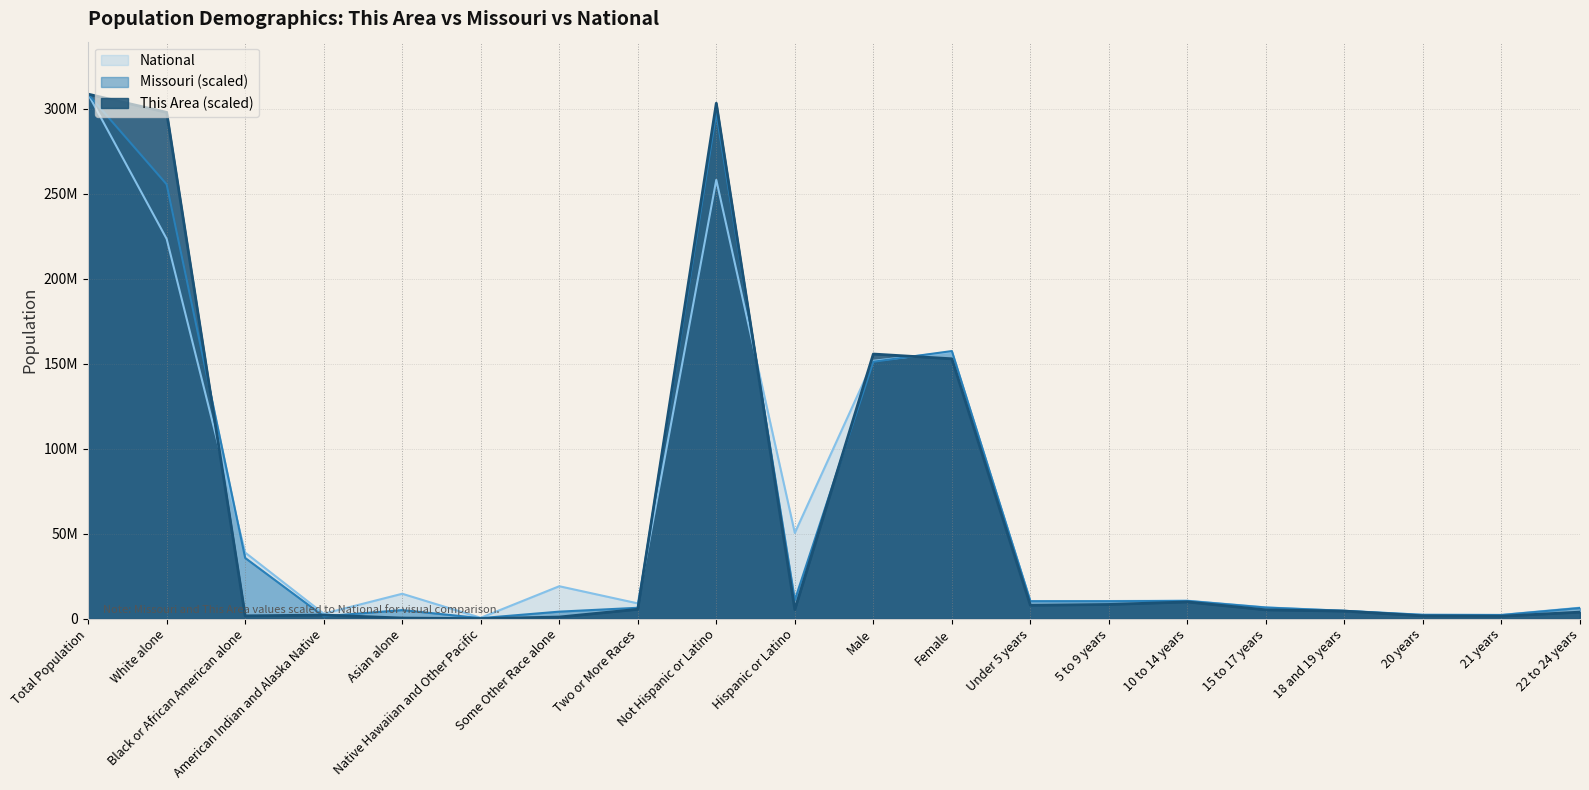

Which series has the largest total across all categories?

National